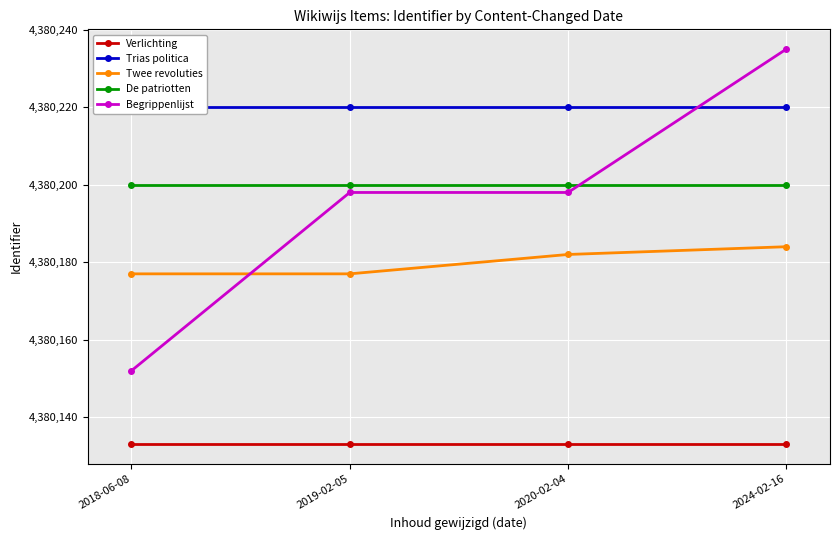

How many lines are shown in the chart?

5